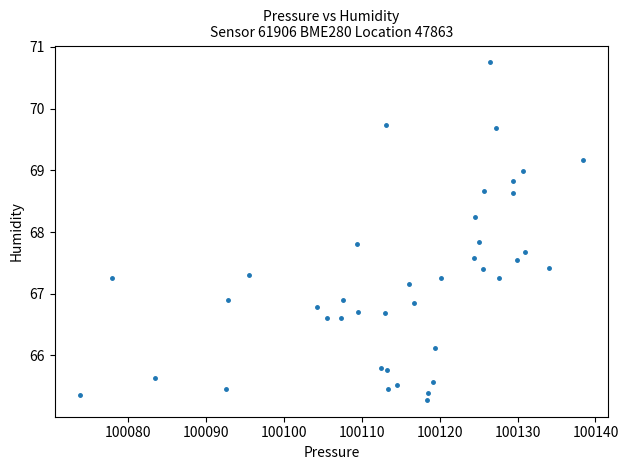

What is the range of X values (max minus min)?

64.6